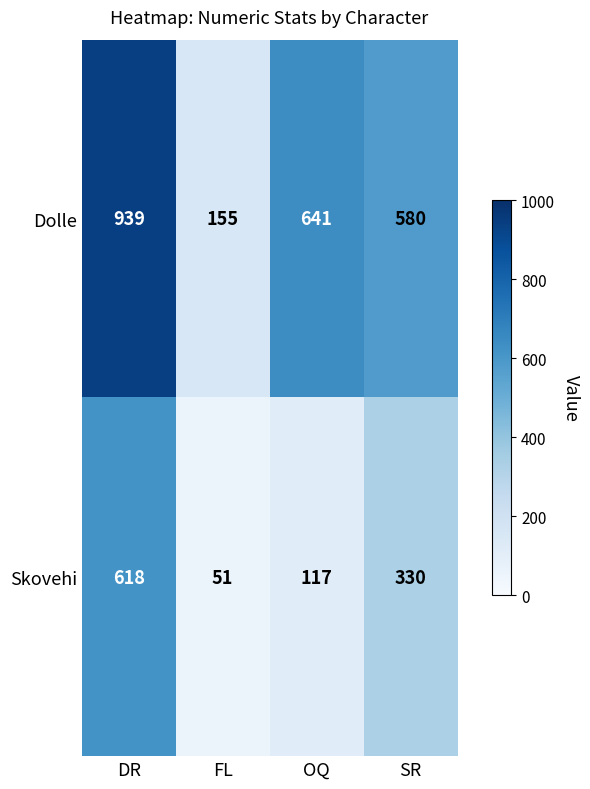

The Skovehi series shows 330 at SR. True or false?

True